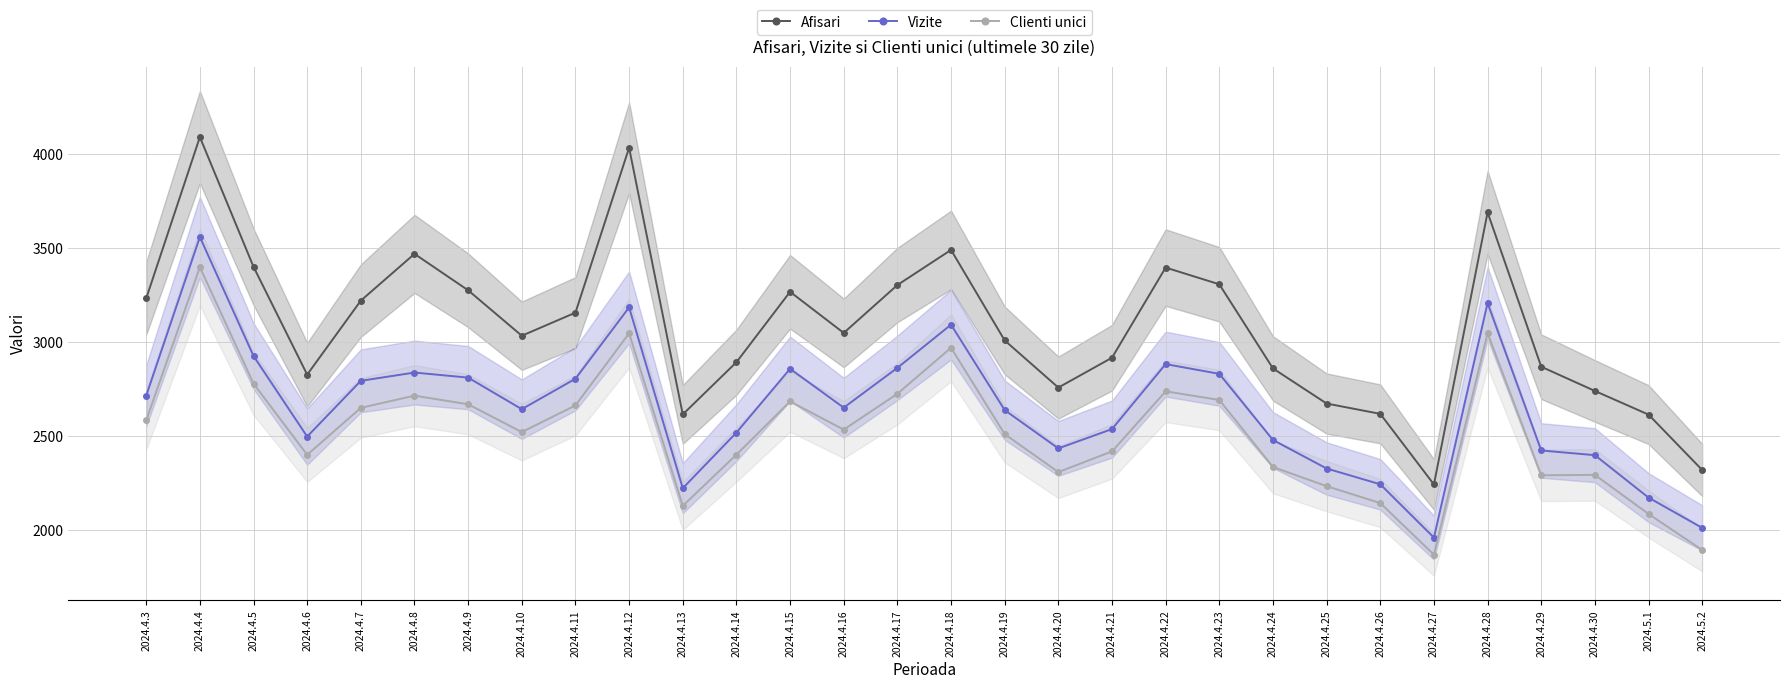

How many interior local valleys does the Clienti unici series have?

7